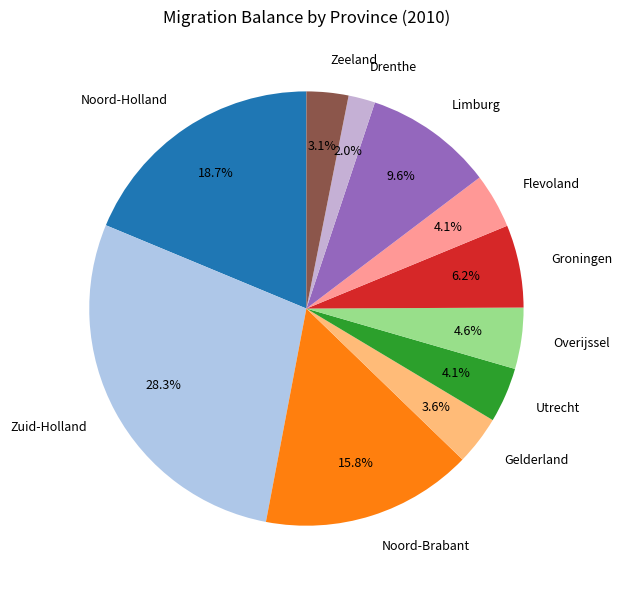

Which slice is the largest?

Zuid-Holland